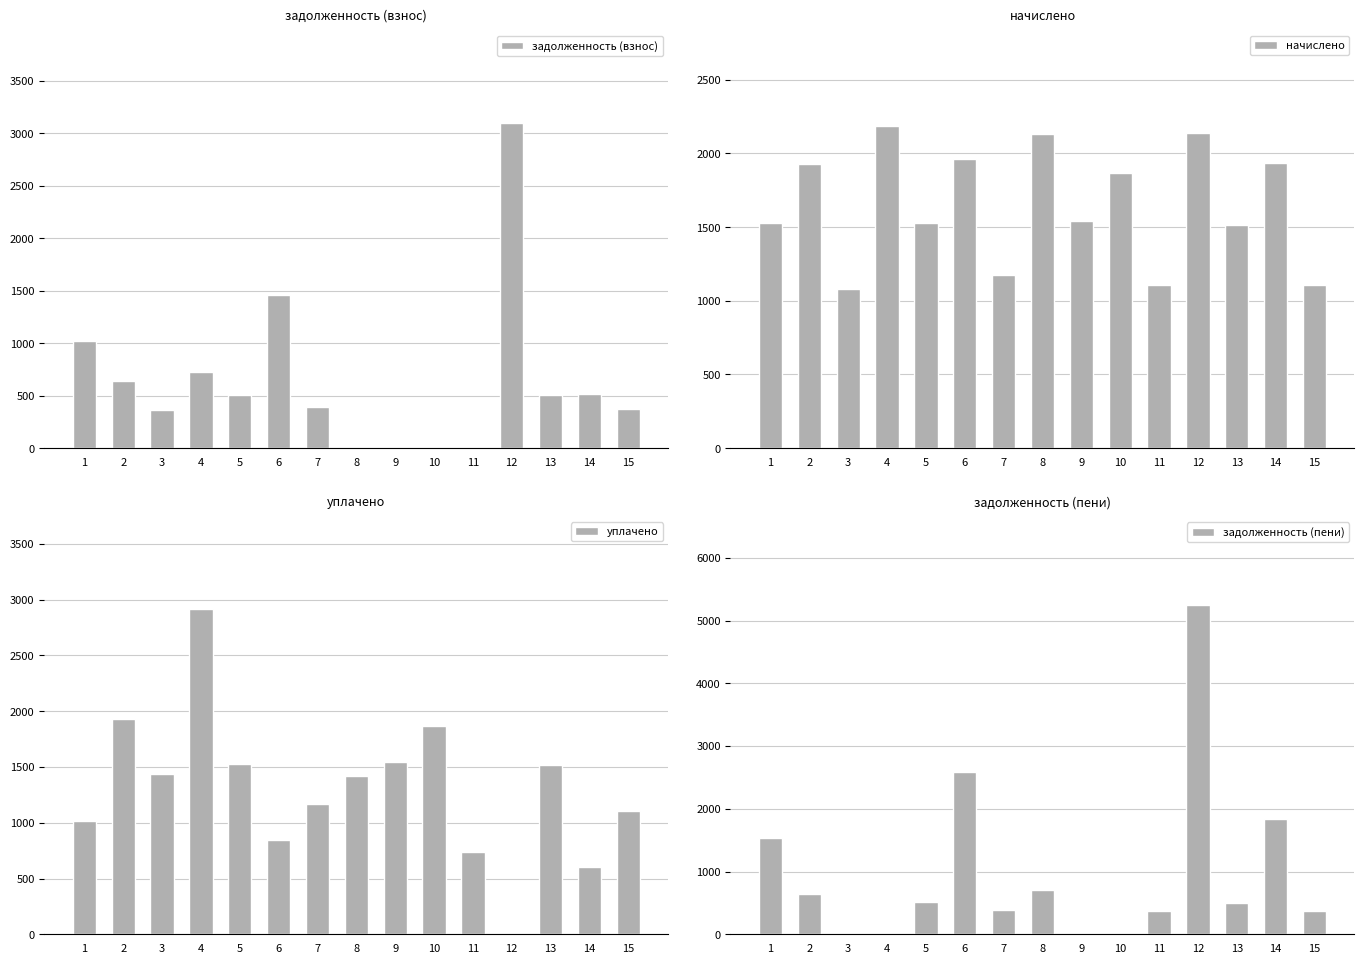

At 14, list the series in order from largest to smallest.

начислено, задолженность (пени), уплачено, задолженность (взнос)